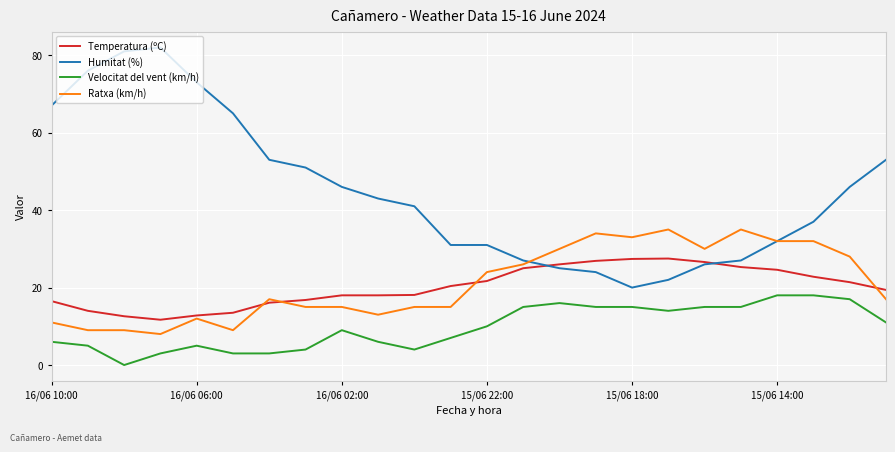

Rank the series by their maximum value, from lowest to highest.

Velocitat del vent (km/h), Temperatura (ºC), Ratxa (km/h), Humitat (%)